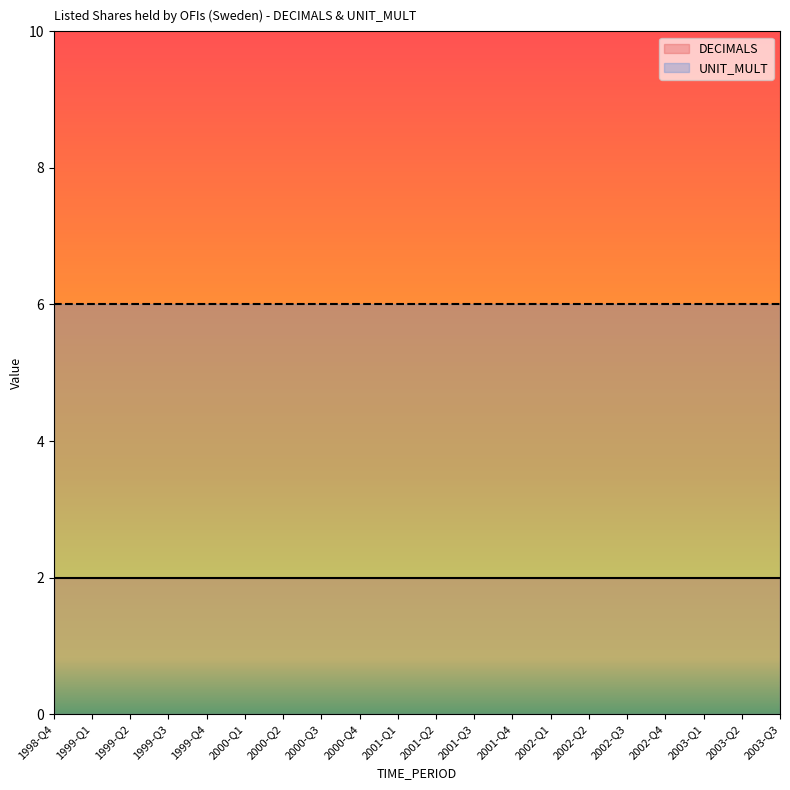

Reading left to right, list all the values displayed in this chart.

DECIMALS: 2	2	2	2	2	2	2	2	2	2	2	2	2	2	2	2	2	2	2	2
UNIT_MULT: 6	6	6	6	6	6	6	6	6	6	6	6	6	6	6	6	6	6	6	6